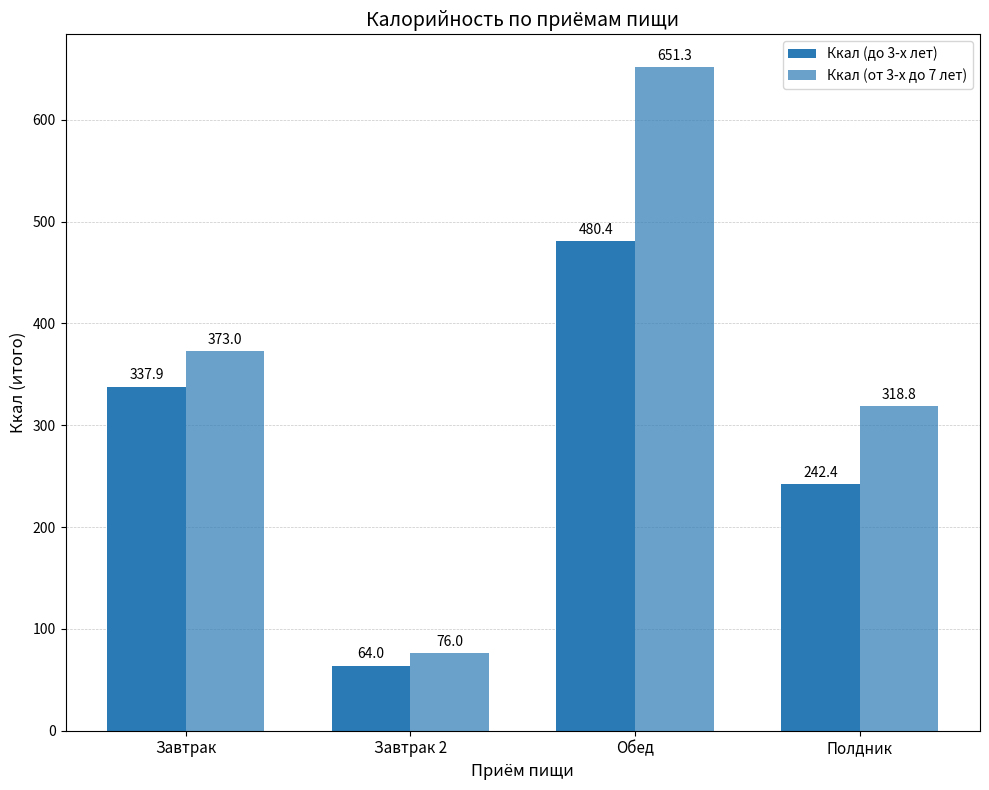

Between Завтрак and Обед, which is larger?

Обед